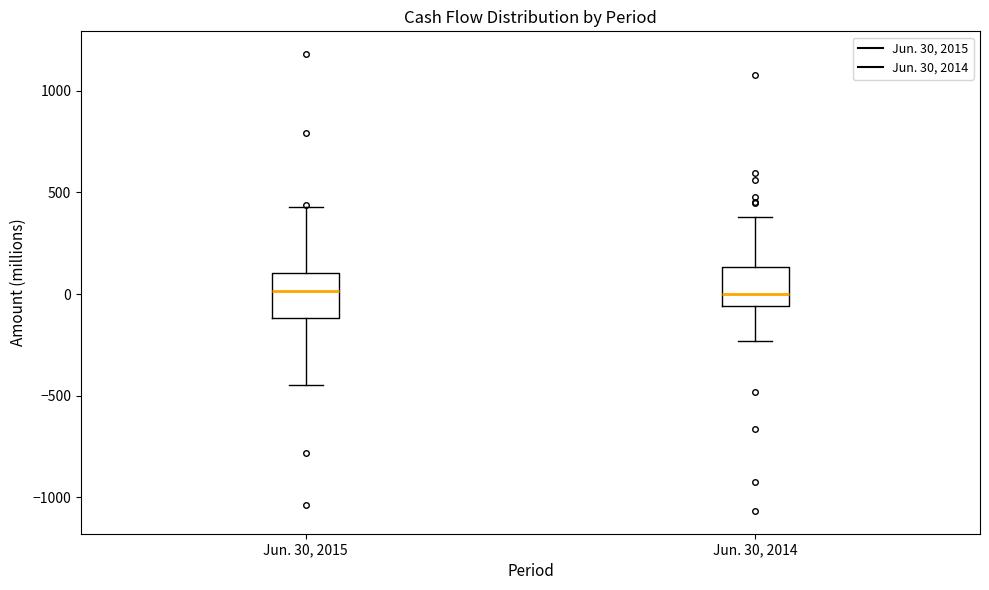

Where is the lower edge of the box for Jun. 30, 2014 on the y-axis? The values are not printed on the chart, so give them approximately, as read against the axis.

-50